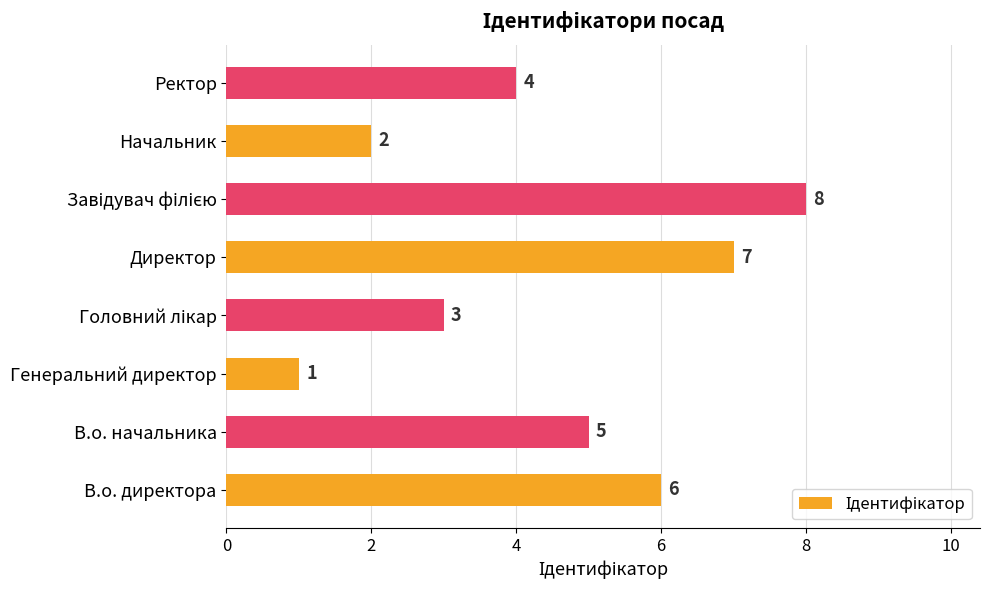

Which label corresponds to the smallest value in the chart?

Генеральний директор